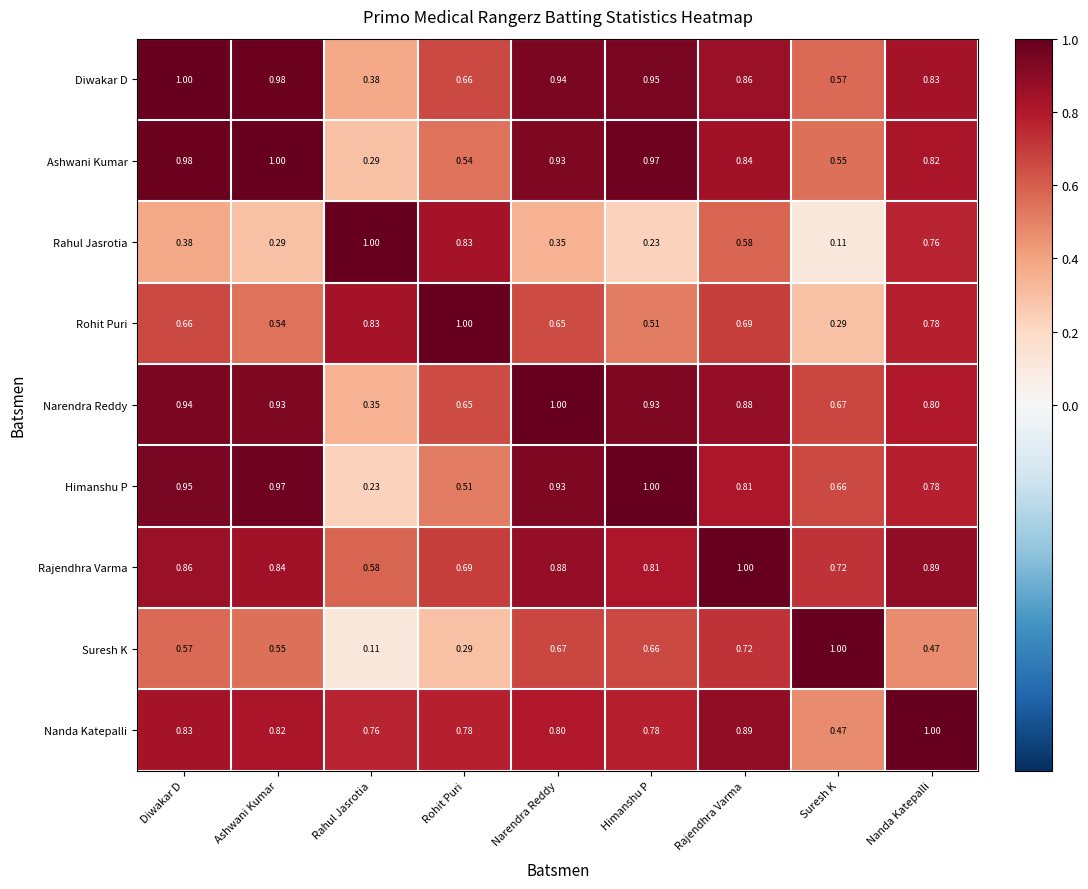

Rank the series at Rajendhra Varma from lowest to highest value.

Rahul Jasrotia, Rohit Puri, Suresh K, Himanshu P, Ashwani Kumar, Diwakar D, Narendra Reddy, Nanda Katepalli, Rajendhra Varma